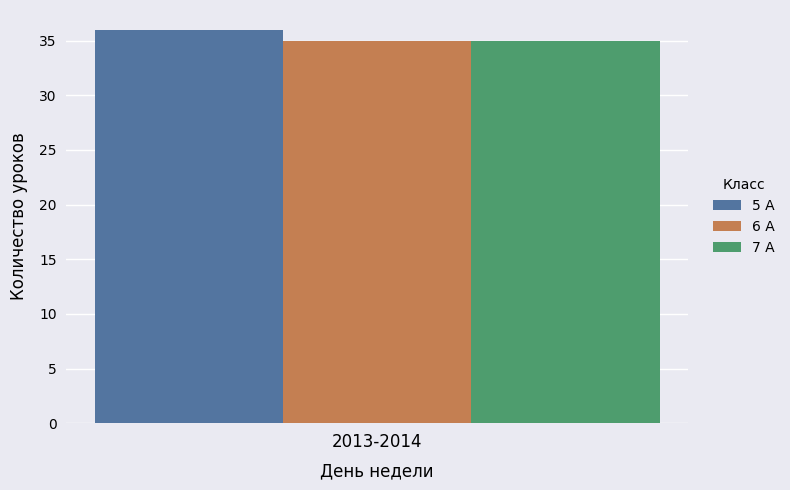

Which series has the largest range (max minus min)?

5 А